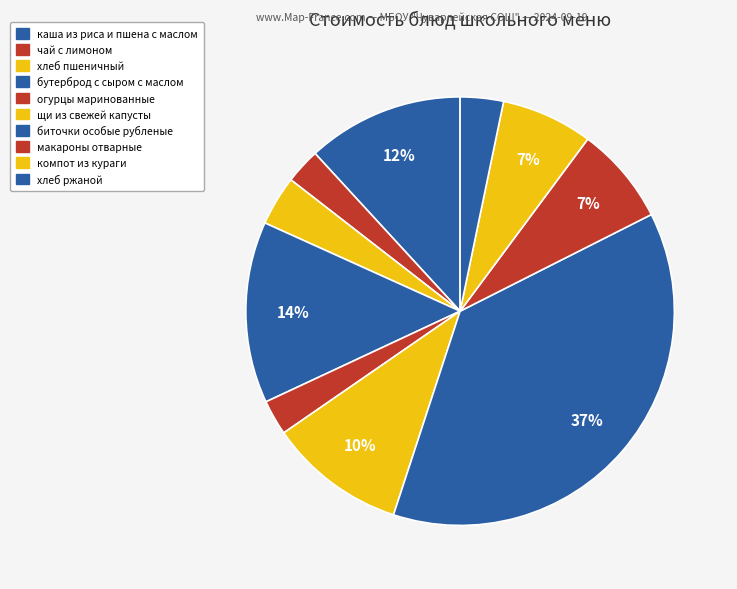

Which category has the biggest portion of the pie?

биточки особые рубленые